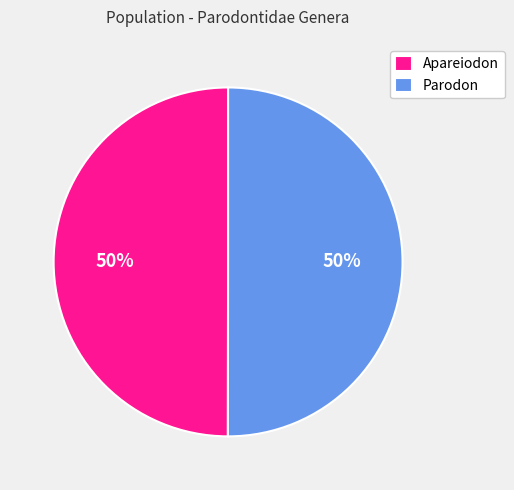

How many slices are in this pie chart?

2